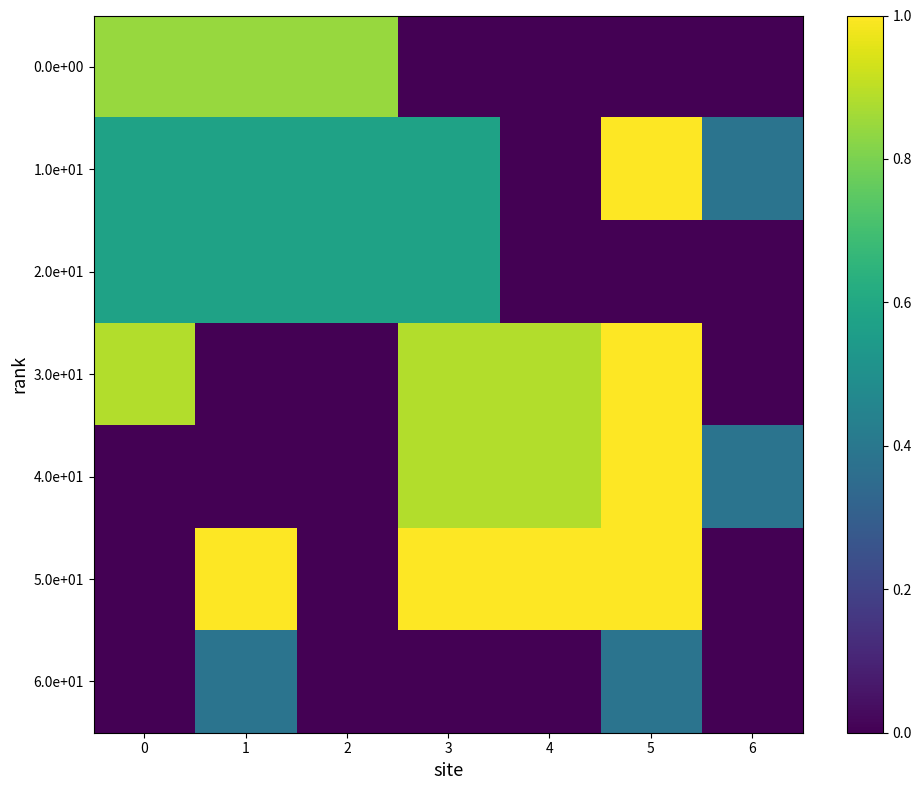

Reading right to left, transcribe all the data shown in this chart.

0.0e+00: 6=0.0	5=0.0	4=0.0	3=0.0	2=0.8	1=0.8	0=0.8
1.0e+01: 6=0.4	5=1.0	4=0.0	3=0.6	2=0.6	1=0.6	0=0.6
2.0e+01: 6=0.0	5=0.0	4=0.0	3=0.6	2=0.6	1=0.6	0=0.6
3.0e+01: 6=0.0	5=1.0	4=0.9	3=0.9	2=0.0	1=0.0	0=0.9
4.0e+01: 6=0.4	5=1.0	4=0.9	3=0.9	2=0.0	1=0.0	0=0.0
5.0e+01: 6=0.0	5=1.0	4=1.0	3=1.0	2=0.0	1=1.0	0=0.0
6.0e+01: 6=0.0	5=0.4	4=0.0	3=0.0	2=0.0	1=0.4	0=0.0